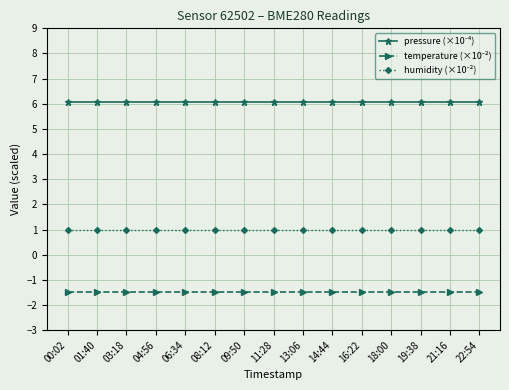

What is the total value across all series at 21:16?

5.6